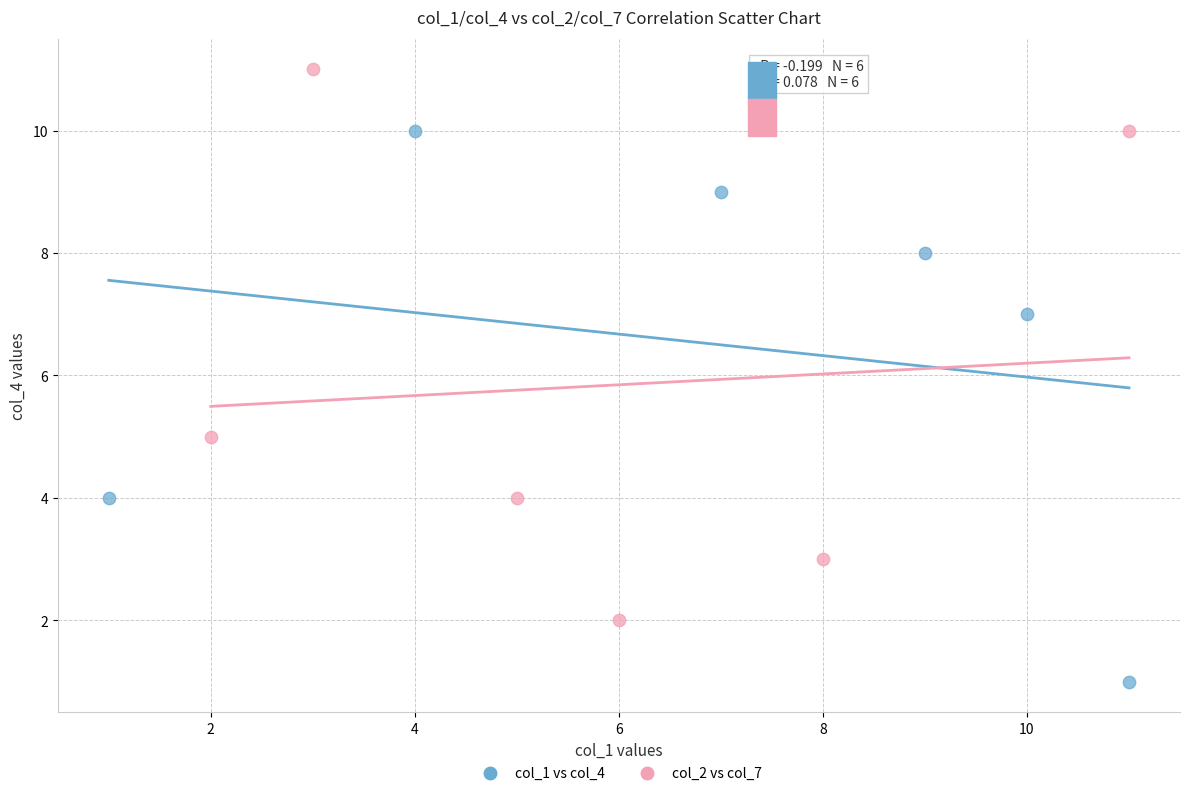

Which series contains the highest Y value?

col_2 vs col_7